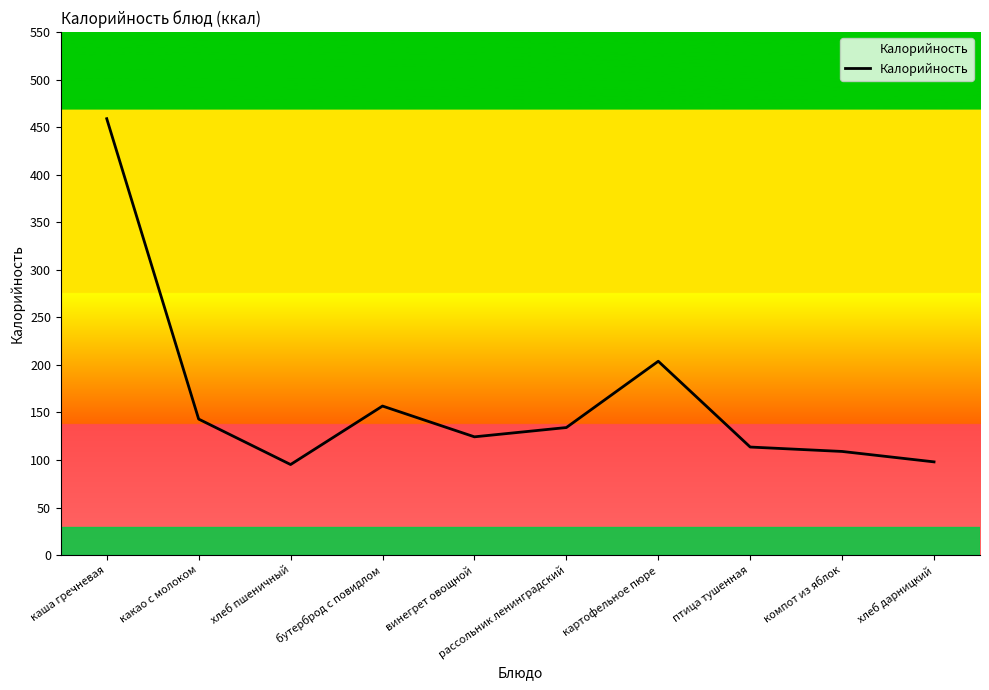

At which category does the chart reach its peak across all series?

каша гречневая